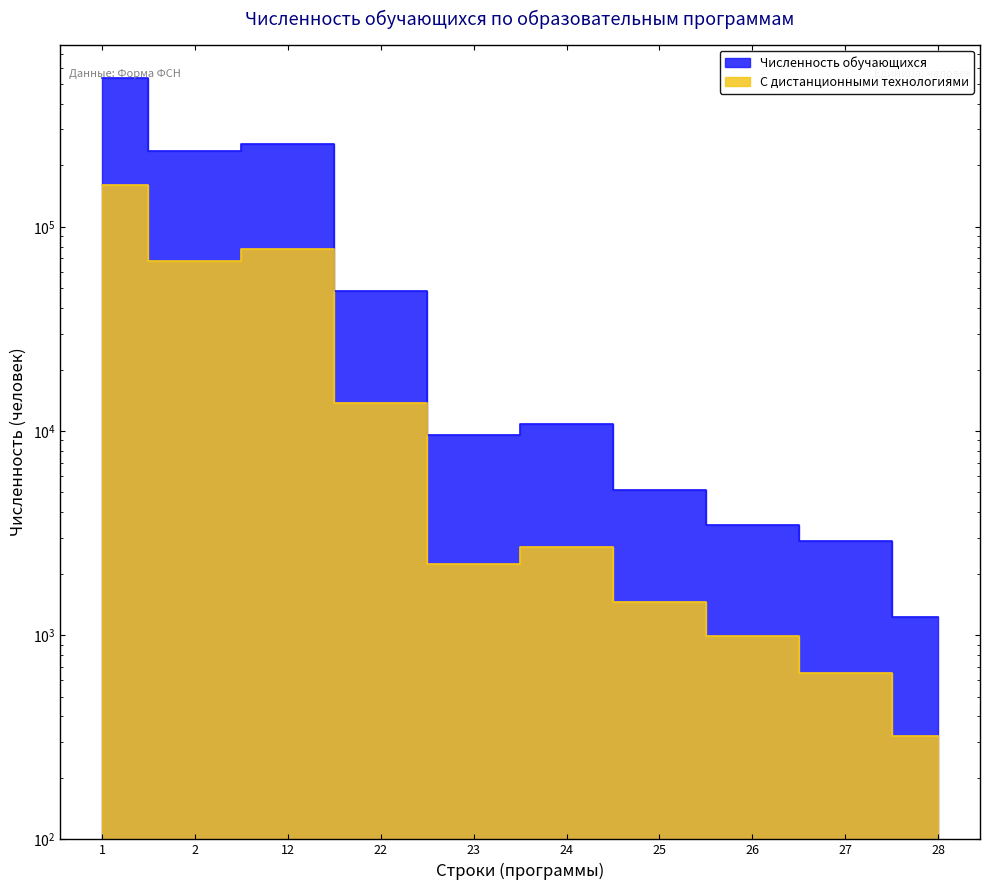

How many values in the Численность обучающихся series exceed 10762?

4